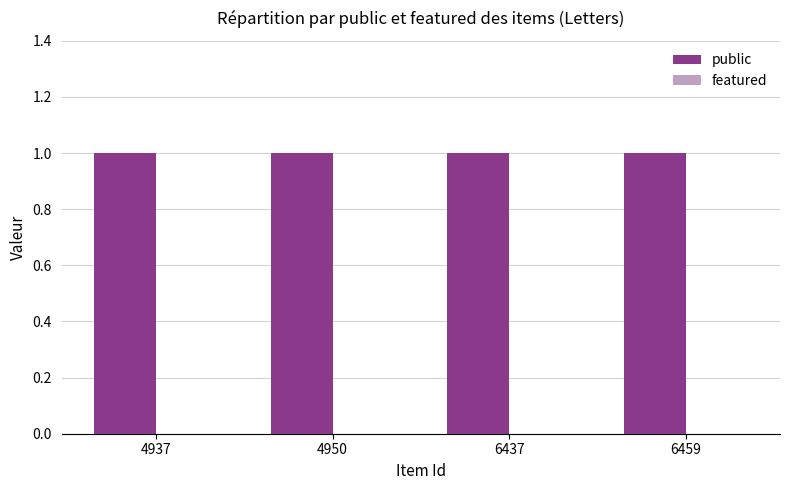

How many groups of bars are there?

4